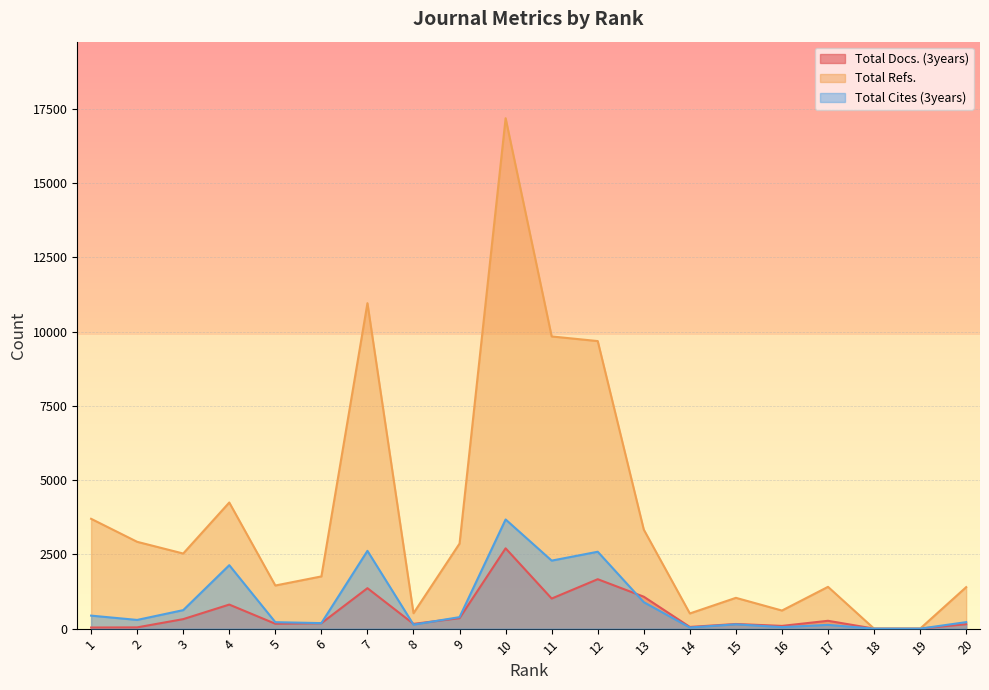

What is the sum of all Total Docs. (3years) values?

10606